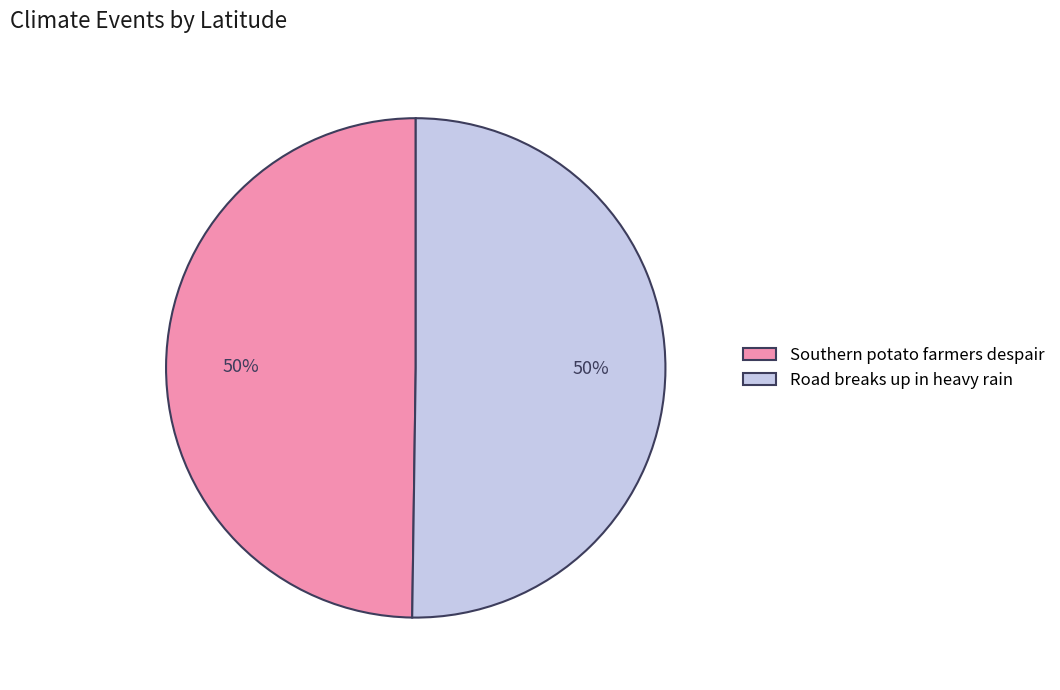

To the nearest percent, what is the combined percentage of Road breaks up in heavy rain and Southern potato farmers despair?

100%